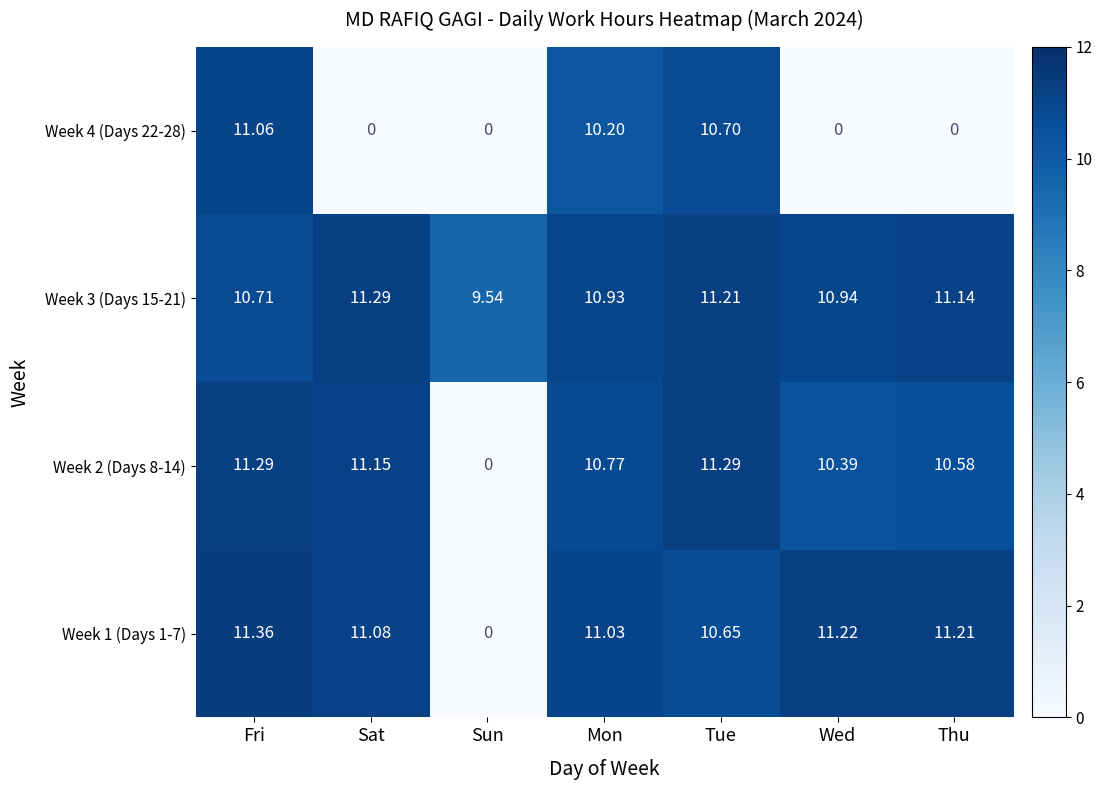

List the labels in order of Week 3 (Days 15-21) value, smallest first.

Sun, Fri, Mon, Wed, Thu, Tue, Sat